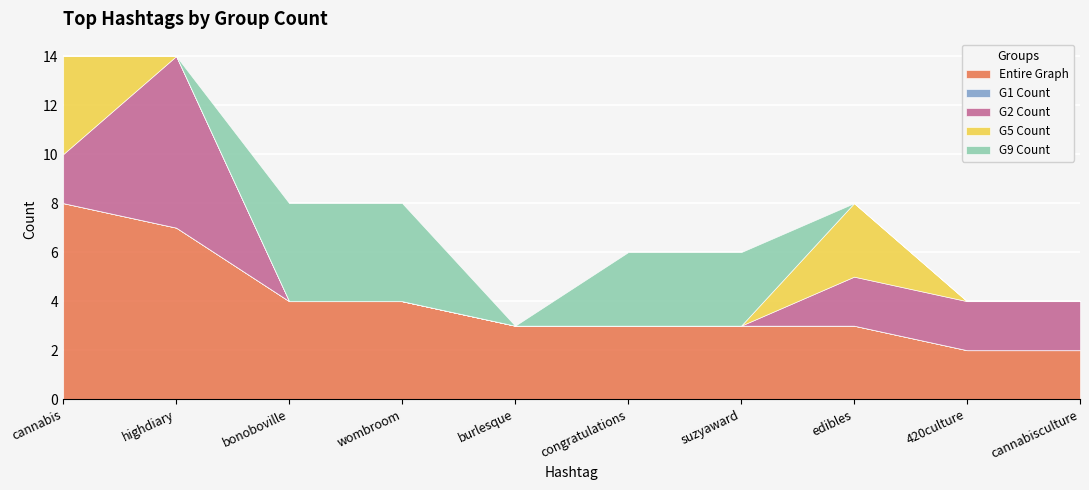

What position from the left is cannabis?

1